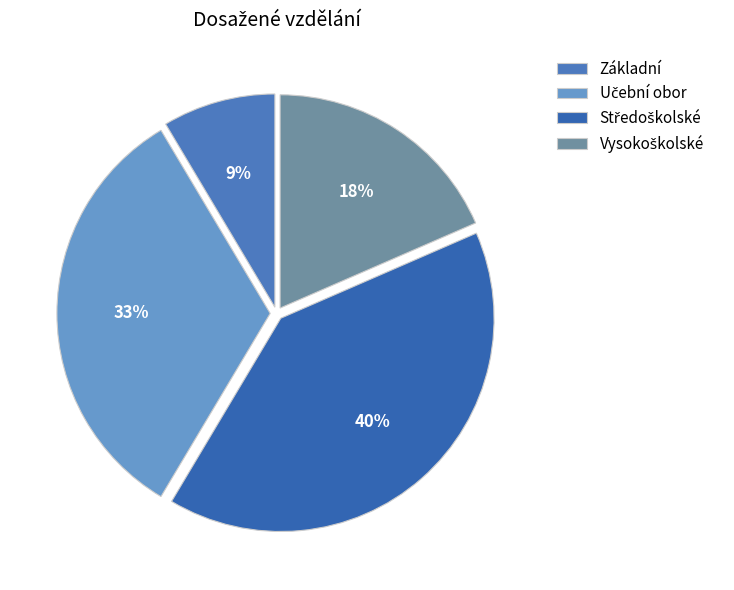

Does any single category account for the majority?

No